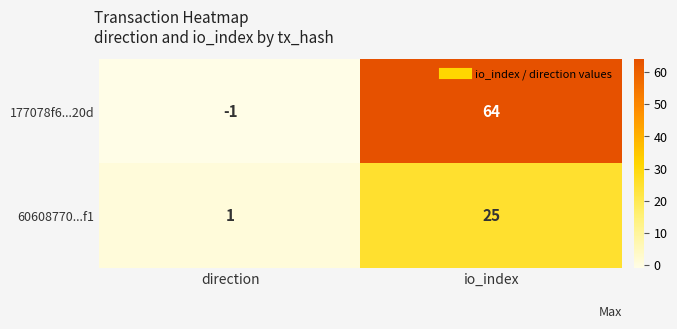

What is the total value across all series at io_index?

89